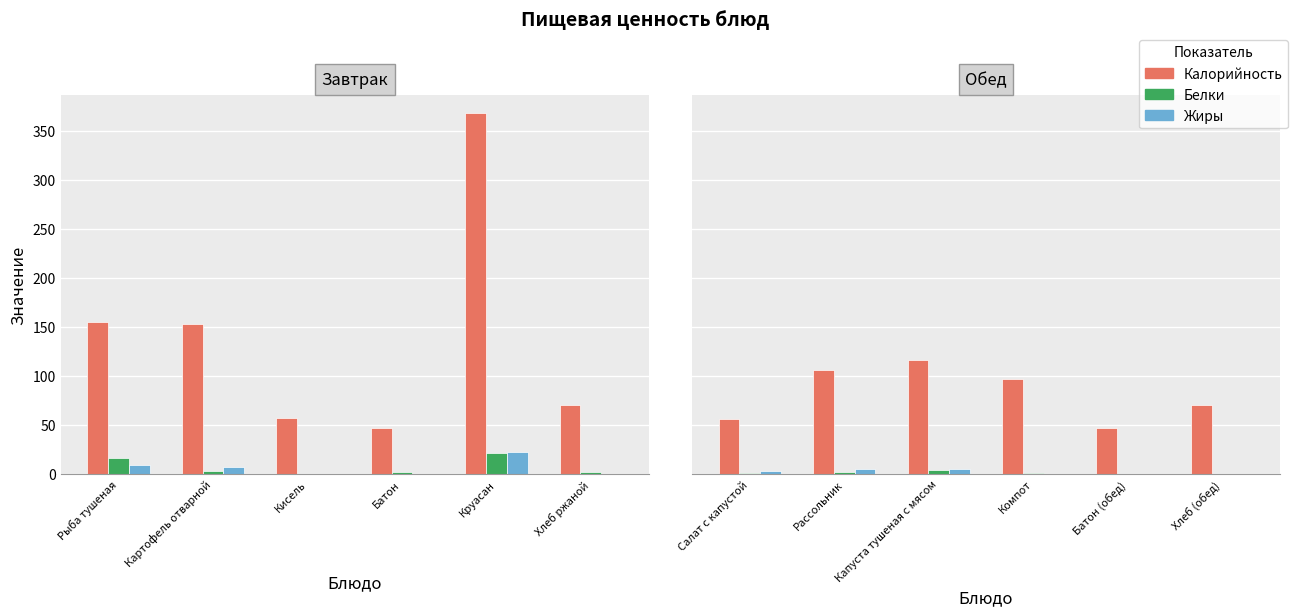

What is the total value across all series at Компот?

98.0